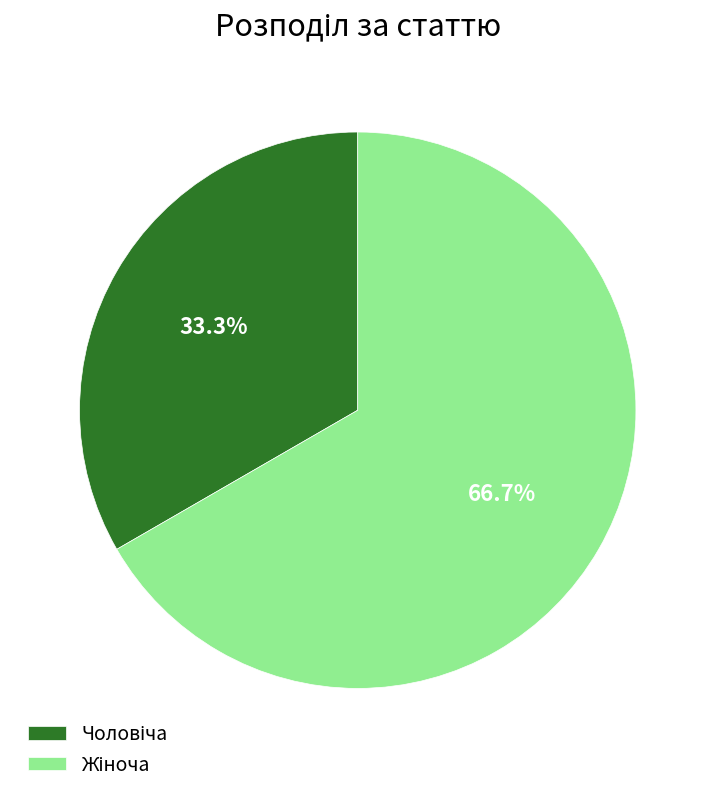

Is there a majority slice in this chart?

Yes